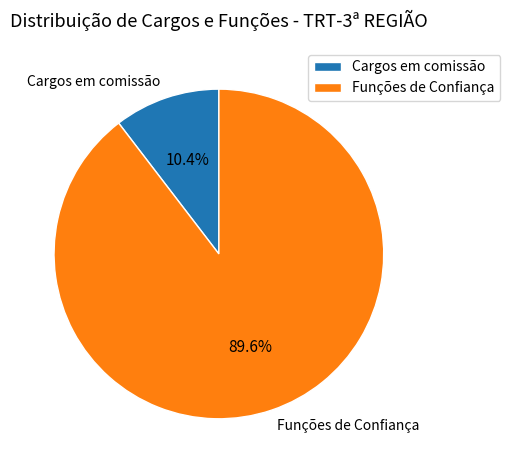

To the nearest percent, what percentage of the pie is Funções de Confiança?

90%